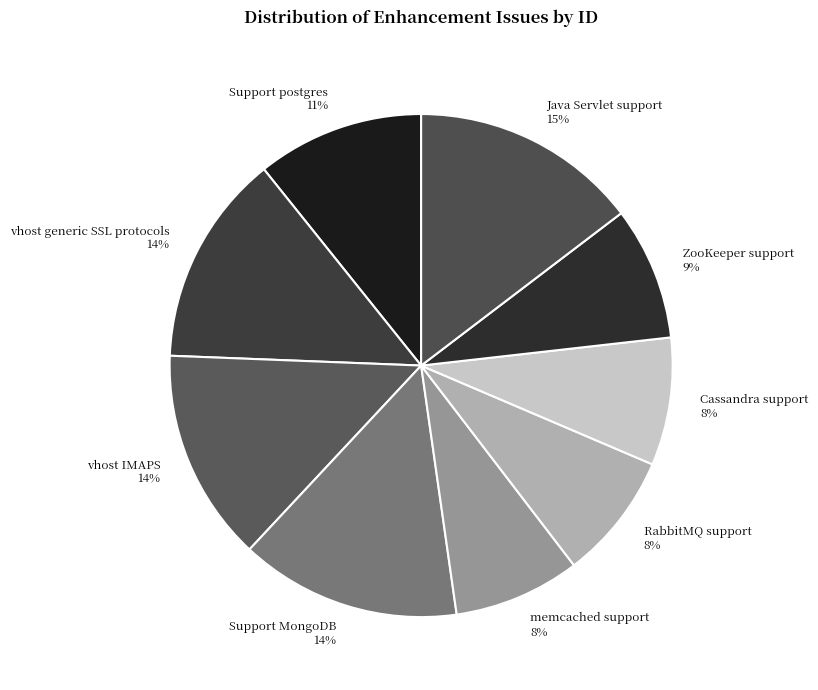

To the nearest percent, what portion does Support postgres represent?

11%